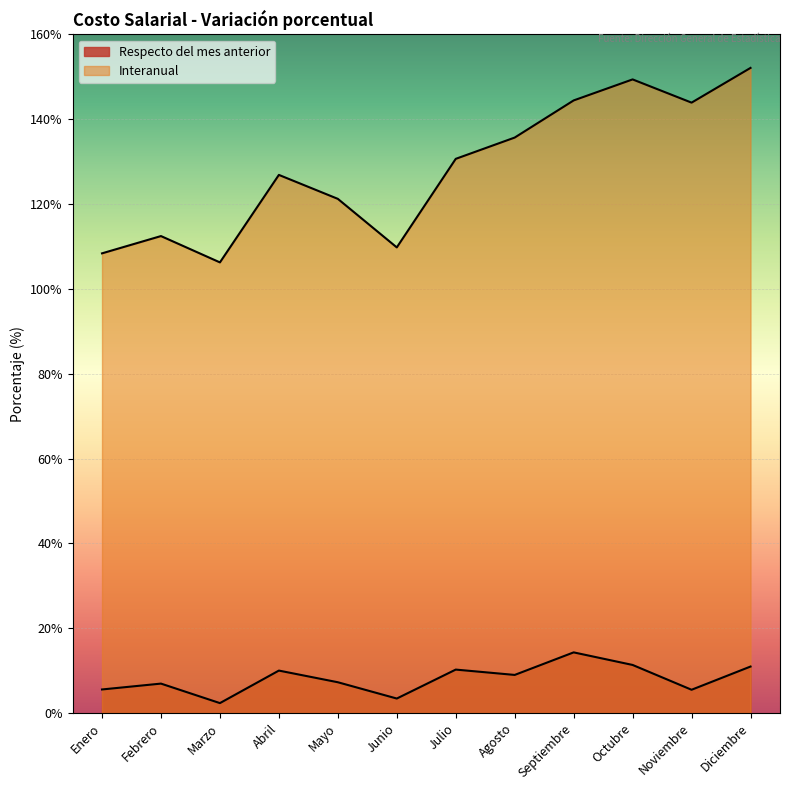

What is the sum of the Respecto del mes anterior values at Noviembre and Mayo?

12.7